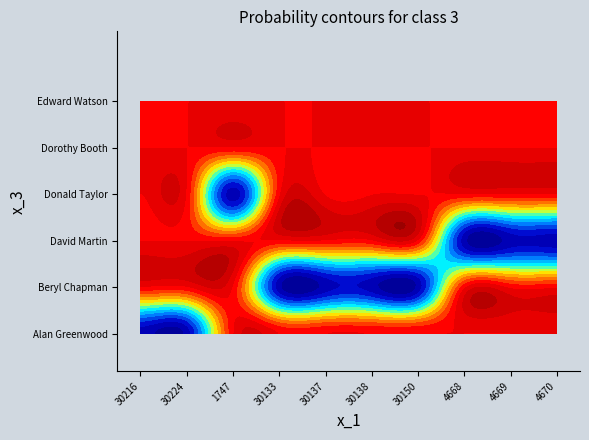

At 5, list the series in order from largest to smallest.

Beryl Chapman, Alan Greenwood, David Martin, Donald Taylor, Dorothy Booth, Edward Watson